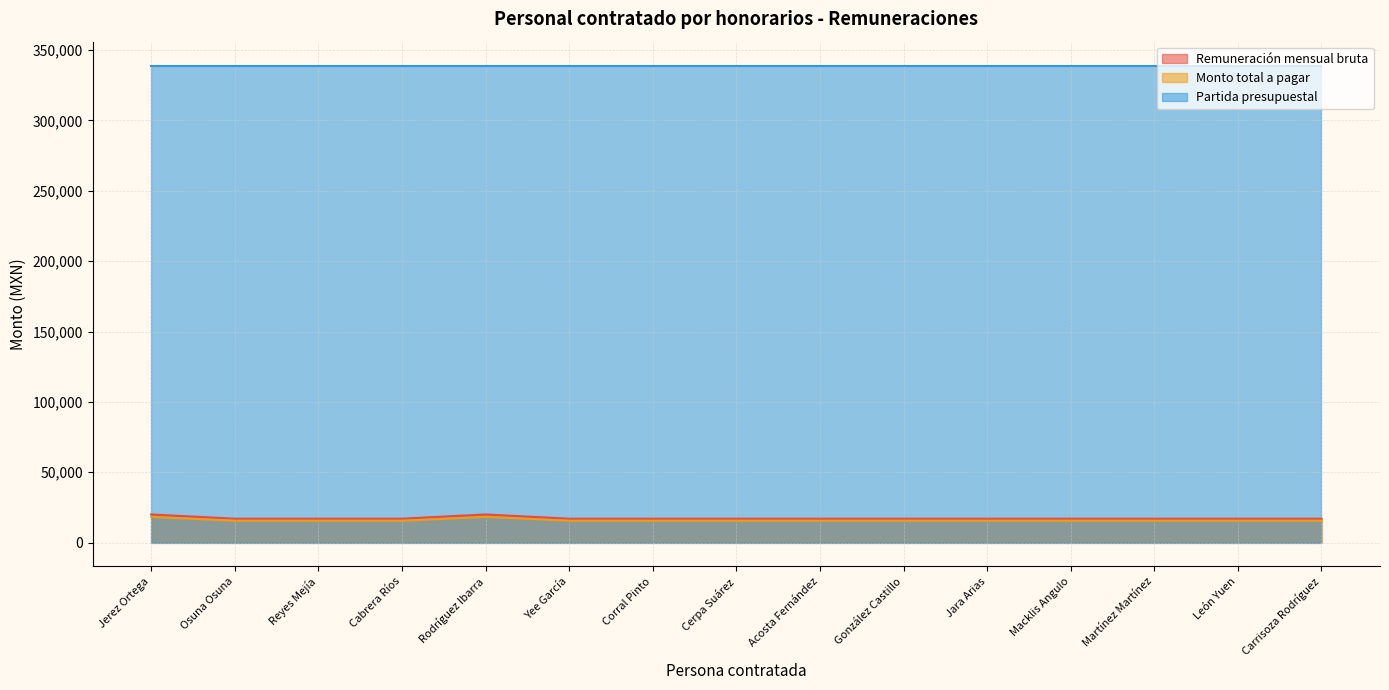

How many data points in Remuneración mensual bruta are above 17000?

2